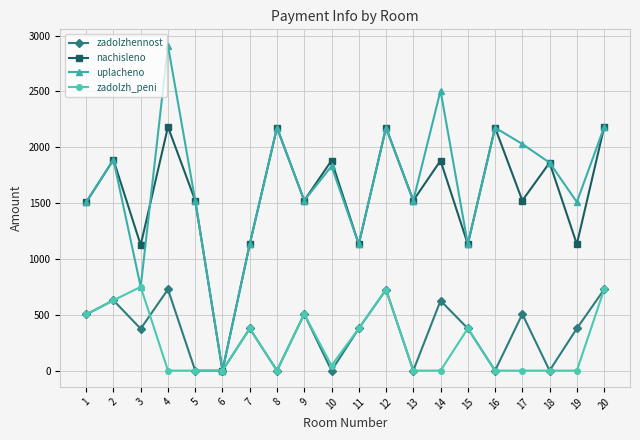

The nachisleno series shows 1997.1 at 9. True or false?

False